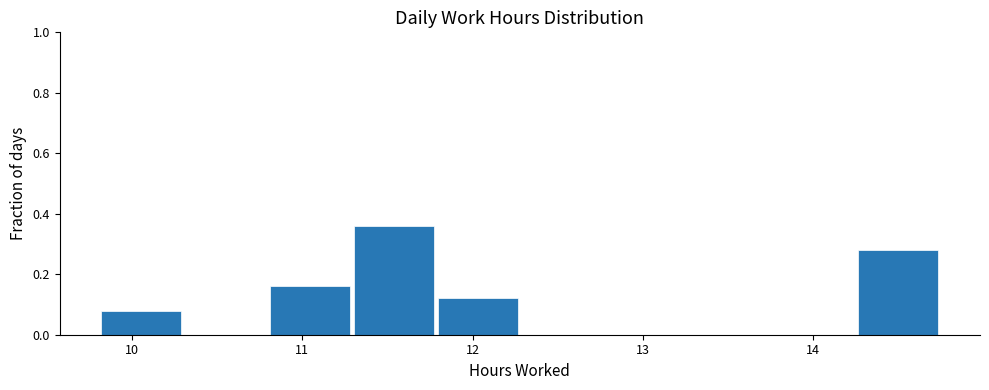

Which range on the x-axis has the tallest bar?

11.3 to 11.8